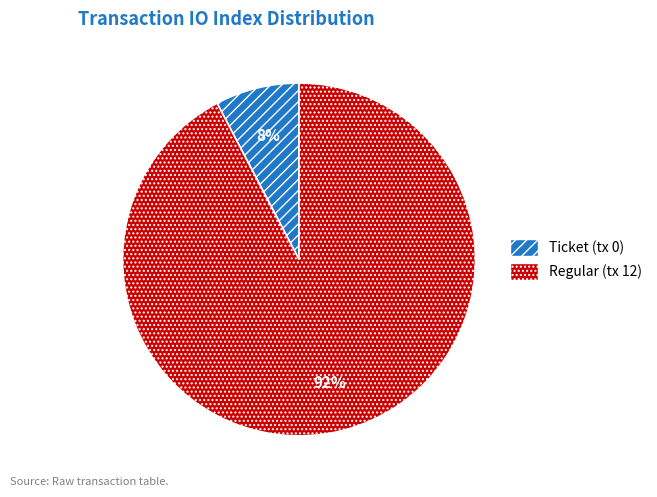

Which category has the biggest portion of the pie?

Regular (tx 12)